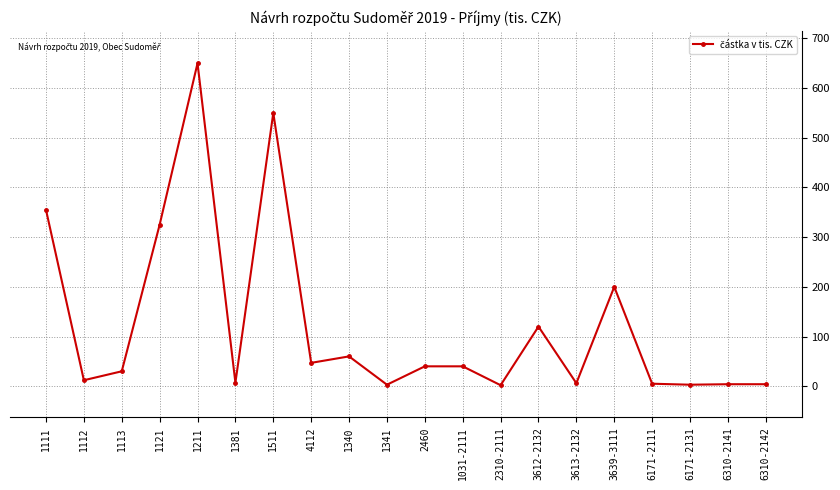

What is the change in value from 2460 to 6171-2131?

-37